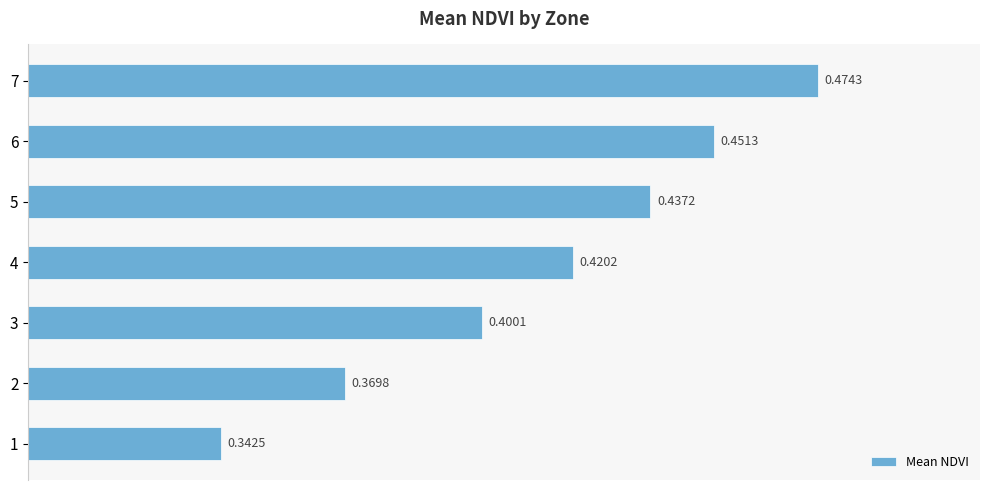

Which has a higher value, 2 or 5?

5